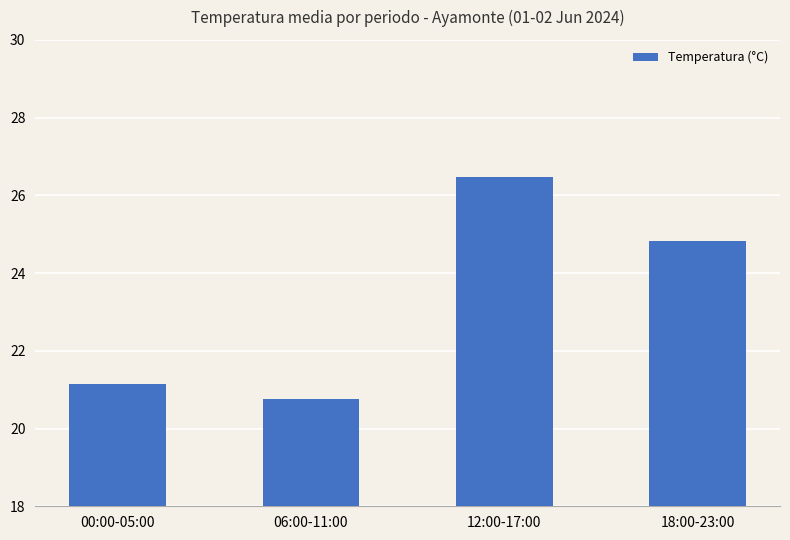

What is the smallest value displayed?

20.8